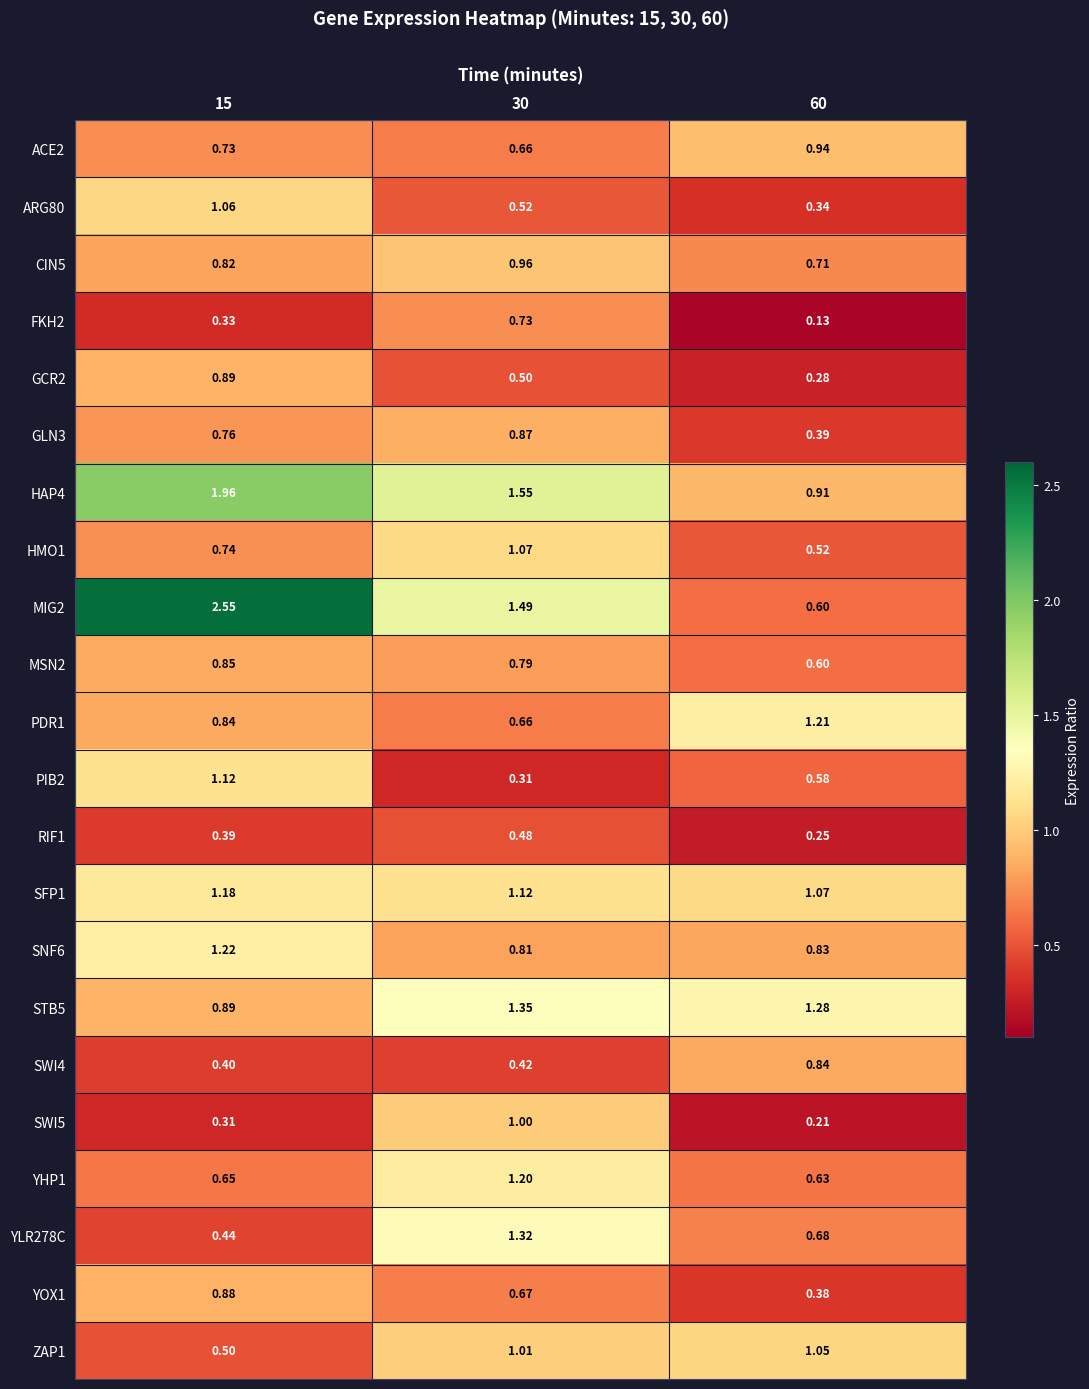

Is the value of MSN2 at 60 greater than the value of ARG80 at 60?

Yes